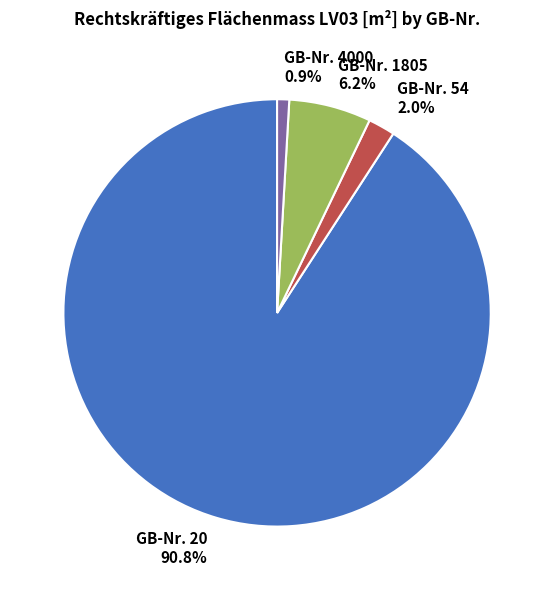

Is there any slice that represents more than half of the pie?

Yes